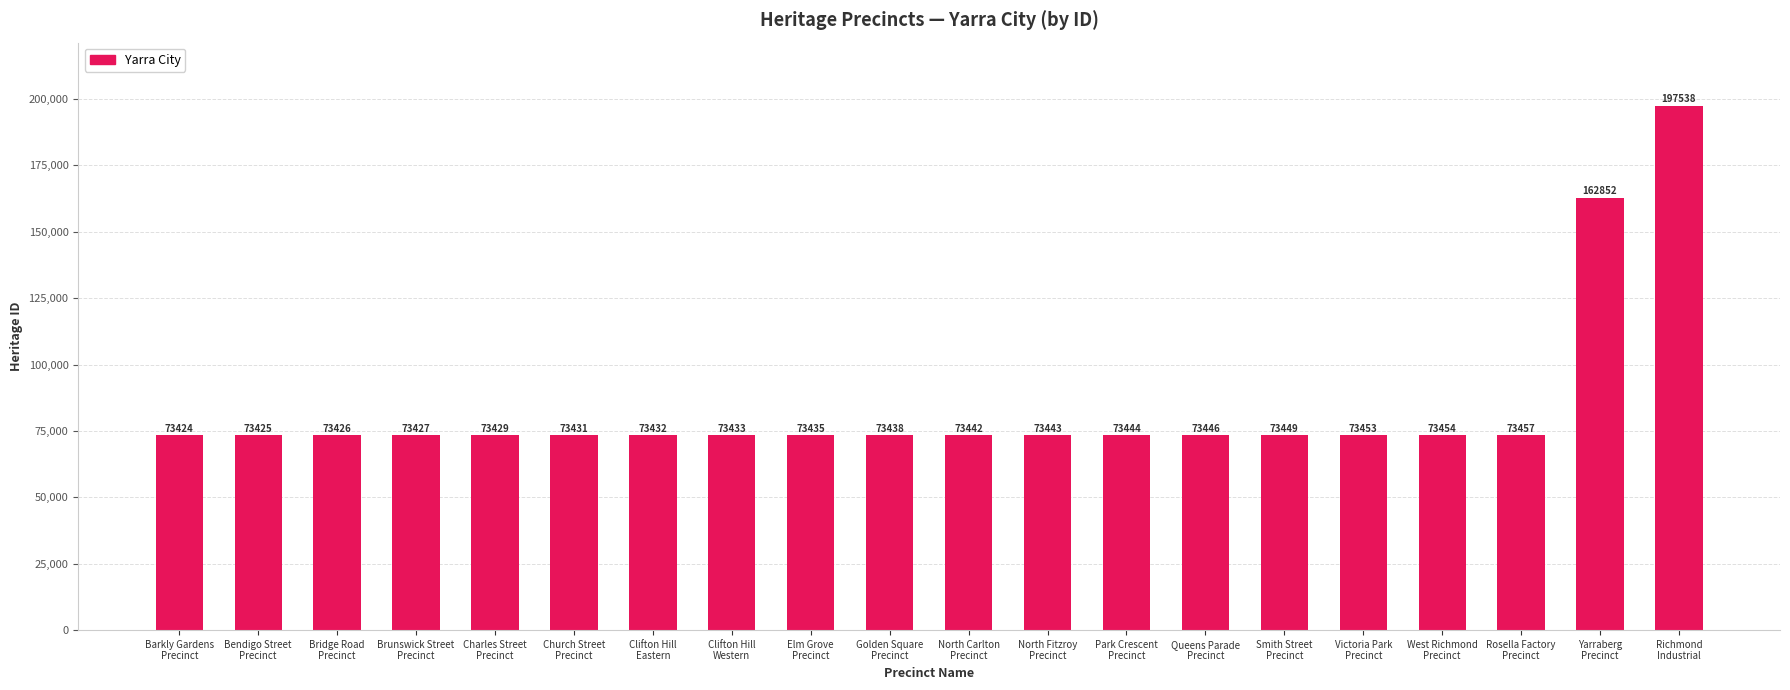

Rank the categories by value from lowest to highest.

Barkly Gardens
Precinct, Bendigo Street
Precinct, Bridge Road
Precinct, Brunswick Street
Precinct, Charles Street
Precinct, Church Street
Precinct, Clifton Hill
Eastern, Clifton Hill
Western, Elm Grove
Precinct, Golden Square
Precinct, North Carlton
Precinct, North Fitzroy
Precinct, Park Crescent
Precinct, Queens Parade
Precinct, Smith Street
Precinct, Victoria Park
Precinct, West Richmond
Precinct, Rosella Factory
Precinct, Yarraberg
Precinct, Richmond
Industrial